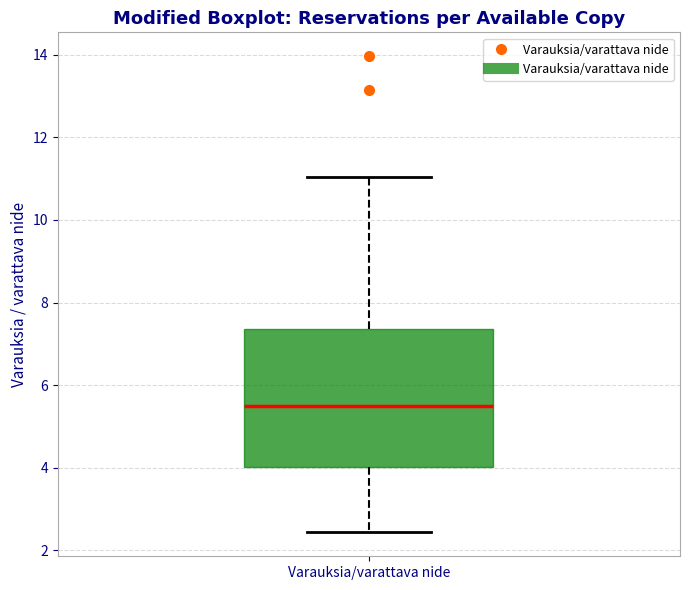

Read this box plot against the y-axis: the position of the median line, the range covered by the box, and the ends of both whiskers. The values are not printed on the chart, so give them approximately, as read against the axis.

median 5.4, box 4.0 to 7.4, whiskers 2.4 to 11.0